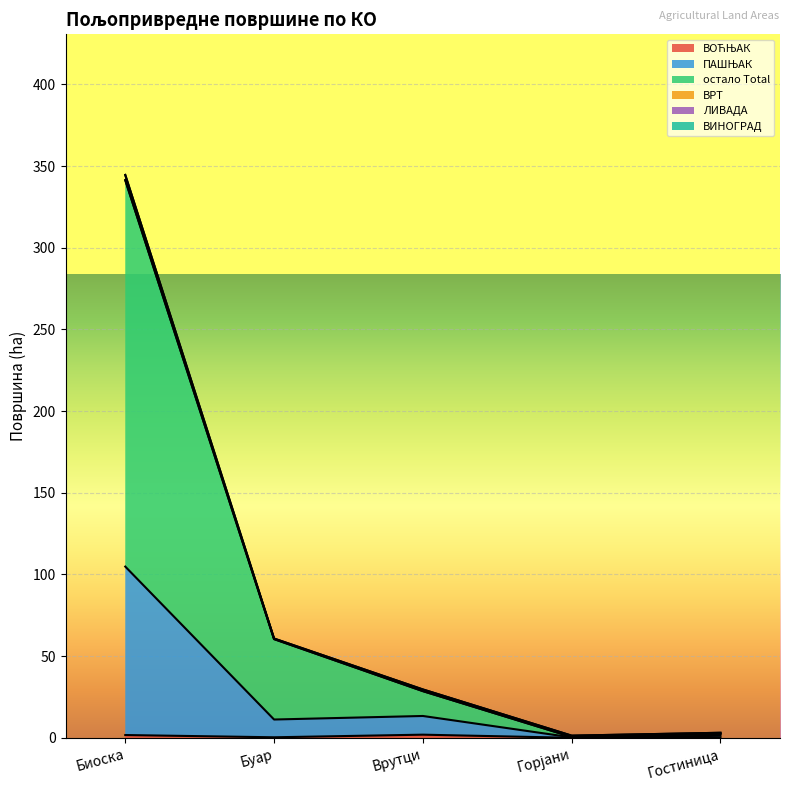

What is the label of the 4th point from the left?

Горјани